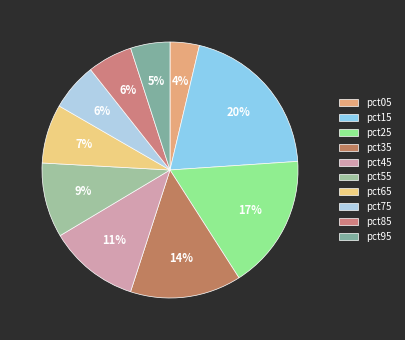

Combined, do pct25 and pct45 account for over 50%?

No